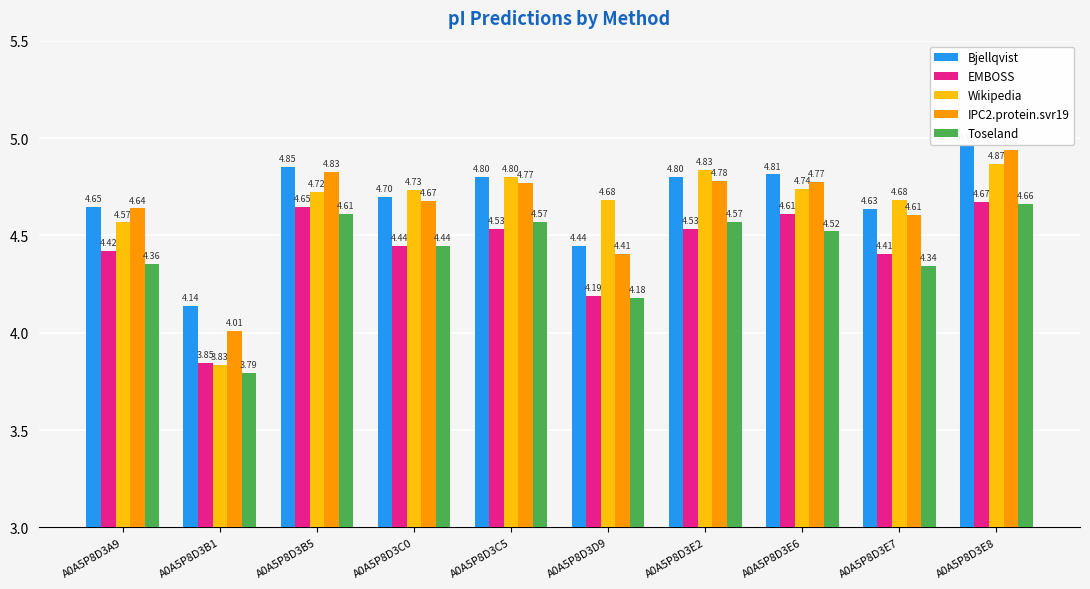

What are all the series names shown in the legend?

Bjellqvist, EMBOSS, Wikipedia, IPC2.protein.svr19, Toseland